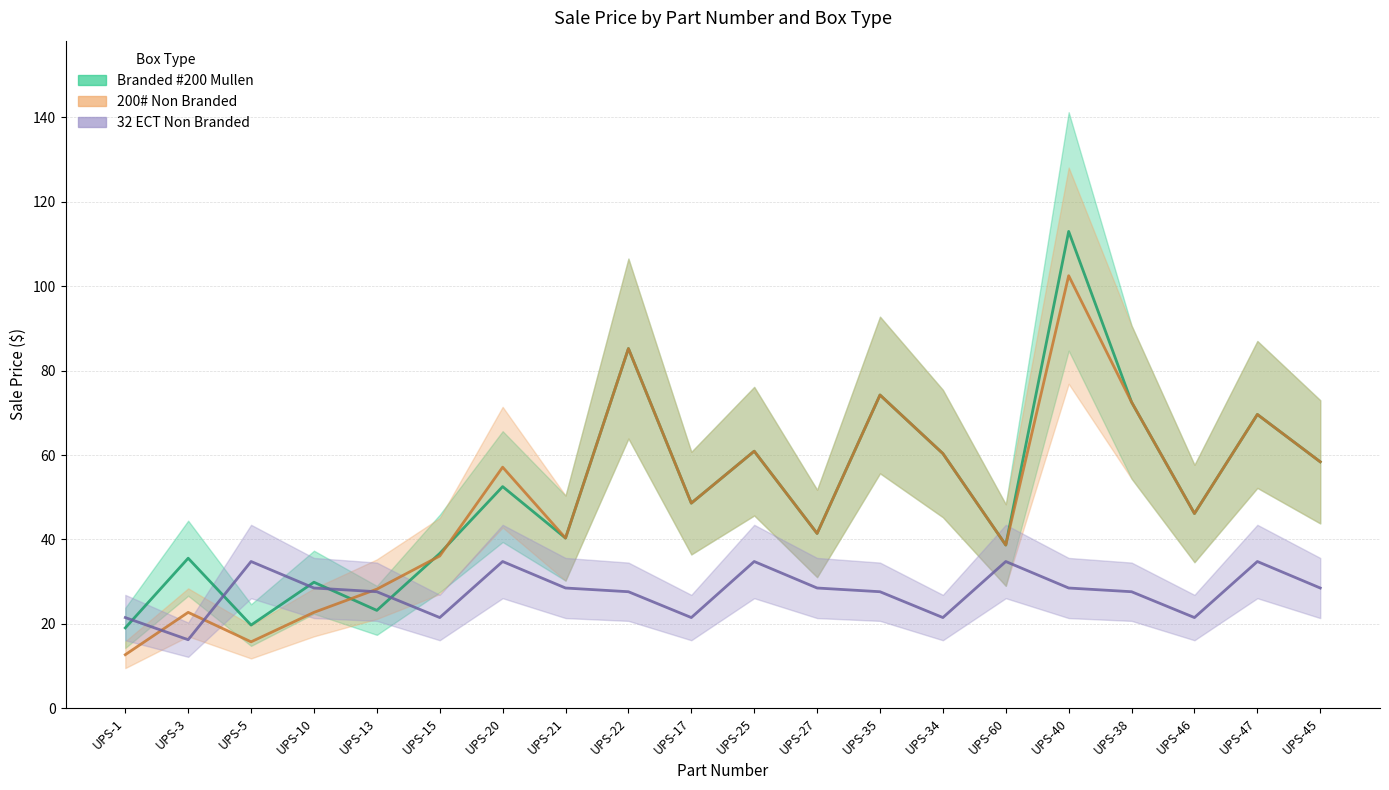

Between UPS-10 and UPS-13, which series saw the biggest shift?

Branded #200 Mullen